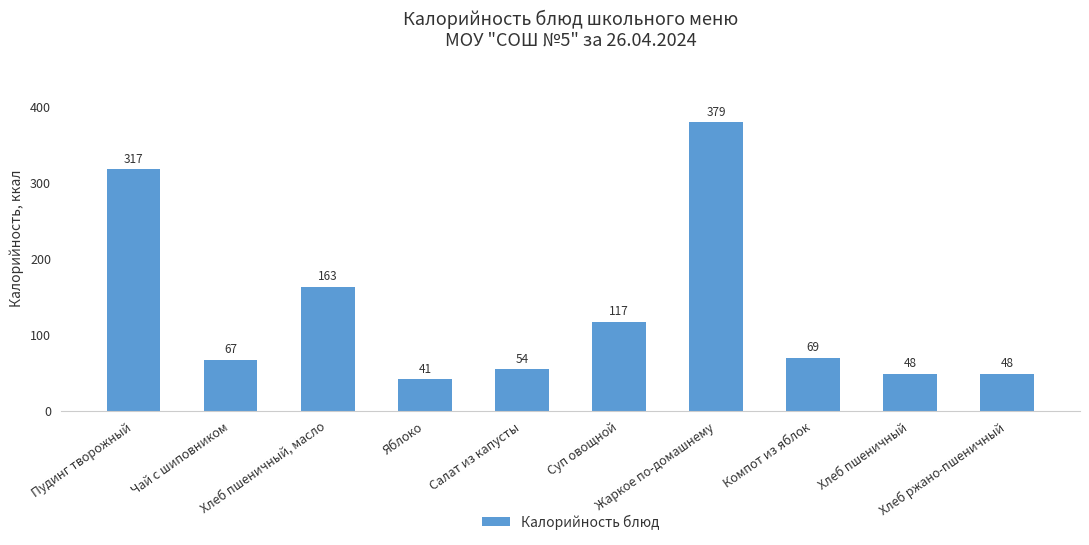

What is the label of the 4th bar from the left?

Яблоко